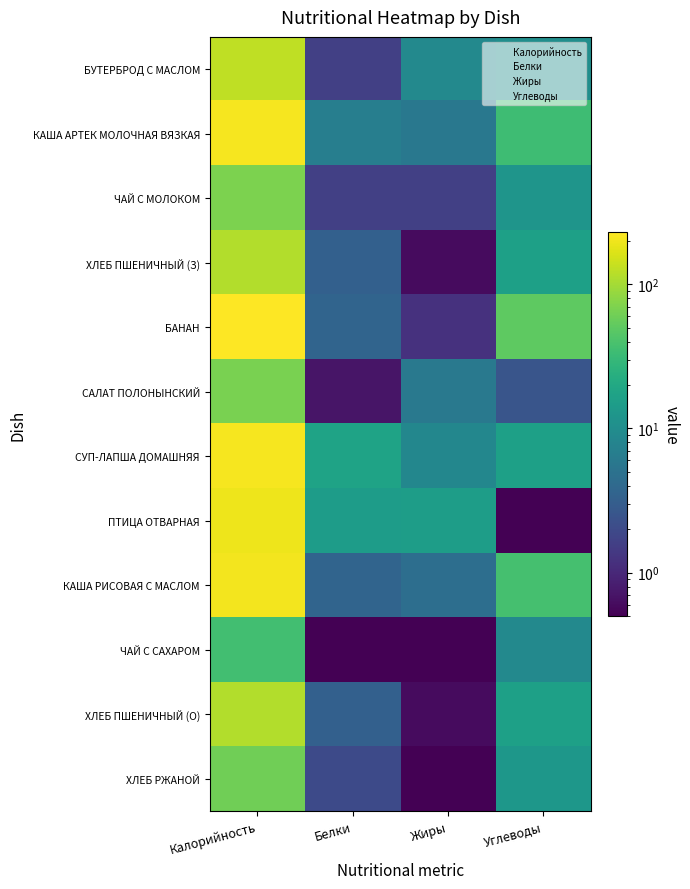

Is the value of КАША РИСОВАЯ С МАСЛОМ at Углеводы greater than the value of ХЛЕБ ПШЕНИЧНЫЙ (З) at Жиры?

Yes